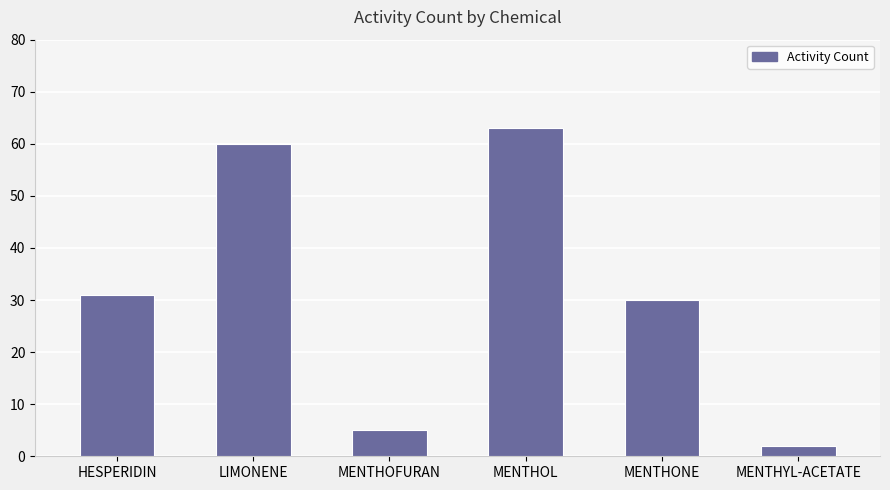

List the labels in order of value, smallest first.

MENTHYL-ACETATE, MENTHOFURAN, MENTHONE, HESPERIDIN, LIMONENE, MENTHOL